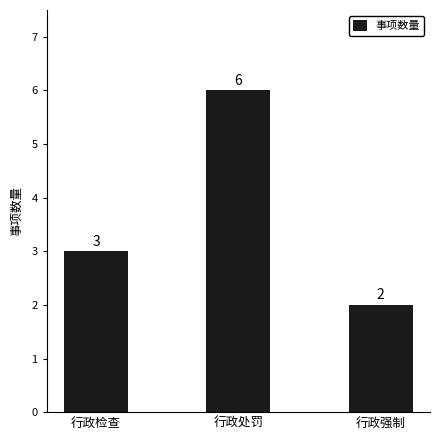

Reading left to right, extract all data points from this chart.

行政检查=3	行政处罚=6	行政强制=2